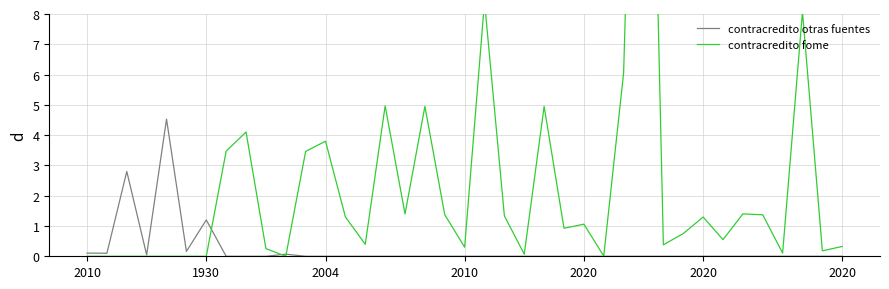

Reading left to right, transcribe all the data shown in this chart.

contracredito otras fuentes: 0.1	0.1	2.8	0.0	4.5	0.2	1.2	0.0	0.0	0.0	0.1	0.0	0.0	0.0	0.0	0.0	0.0	0.0	0.0	0.0	0.0	0.0	0.0	0.0	0.0	0.0	0.0	0.0	0.0	0.0	0.0	0.0	0.0	0.0	0.0	0.0	0.0	0.0	0.0
contracredito fome: 0.0	0.0	0.0	0.0	0.0	0.0	0.0	3.5	4.1	0.3	0.0	3.5	3.8	1.3	0.4	5.0	1.4	4.9	1.4	0.3	8.4	1.3	0.1	4.9	0.9	1.1	0.0	6.1	29.0	0.4	0.8	1.3	0.6	1.4	1.4	0.1	8.1	0.2	0.3